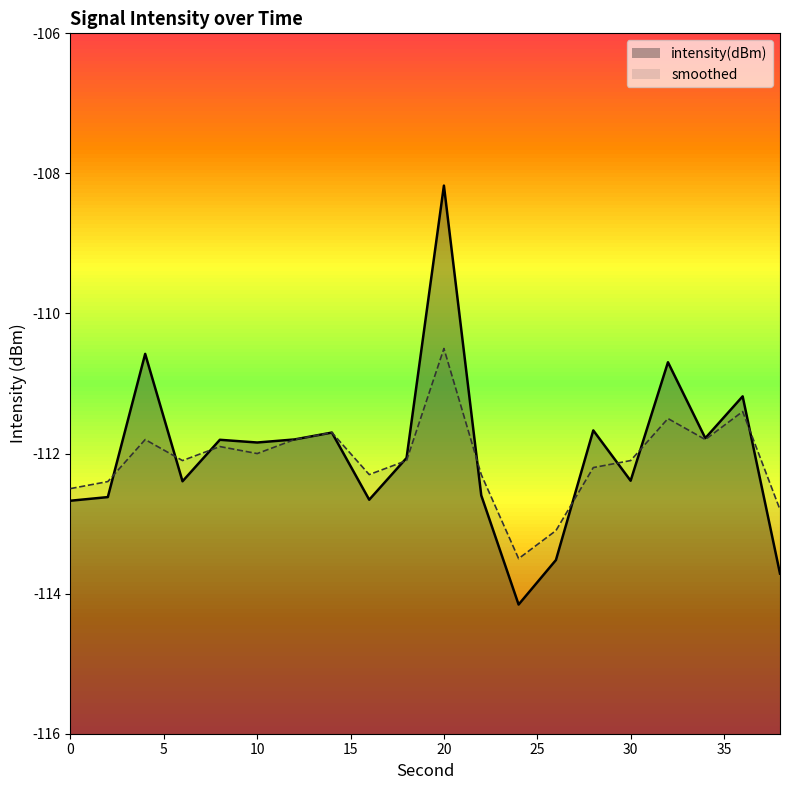

How many values in the smoothed series exceed -112?

8